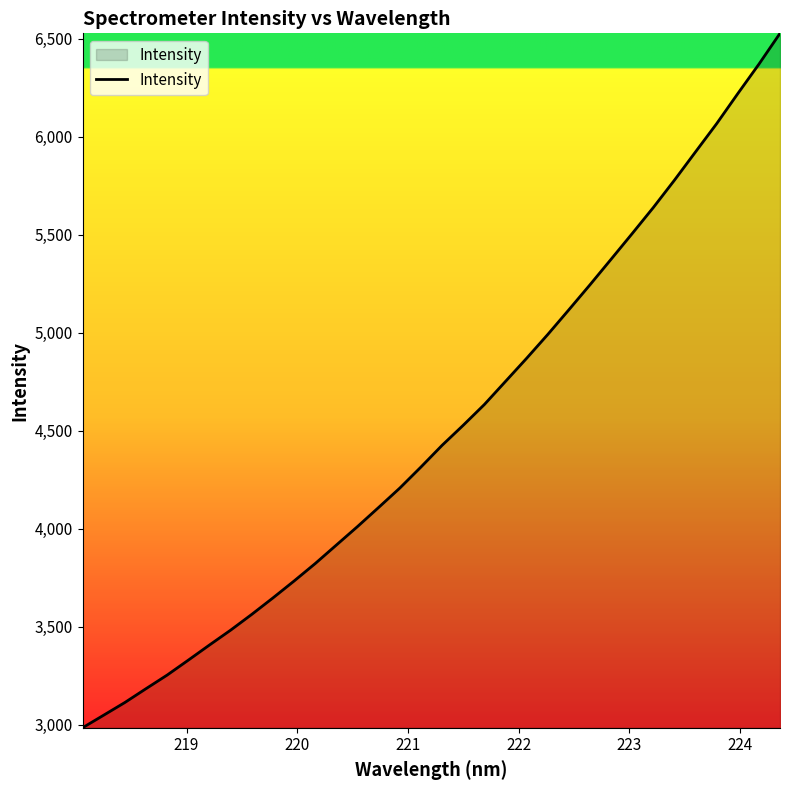

What is the greatest value displayed?

6528.4